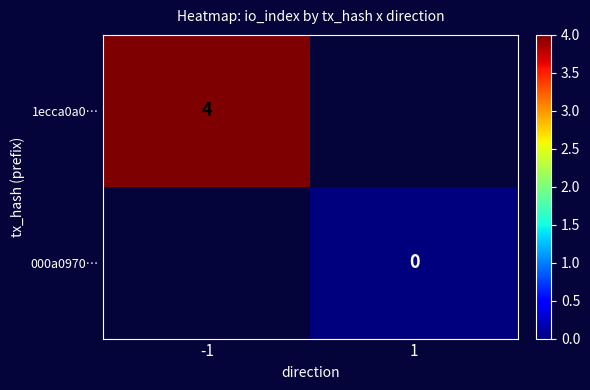

At how many categories does at least one series exceed 0?

1